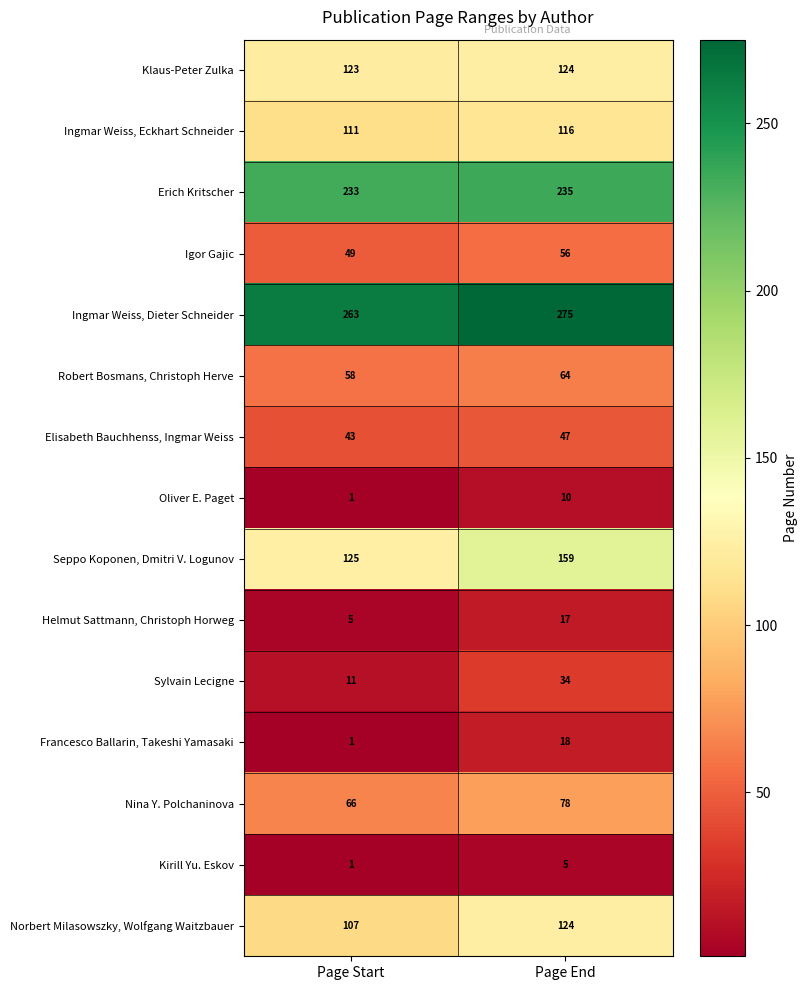

Which series changed the most between Page Start and Page End?

Seppo Koponen, Dmitri V. Logunov